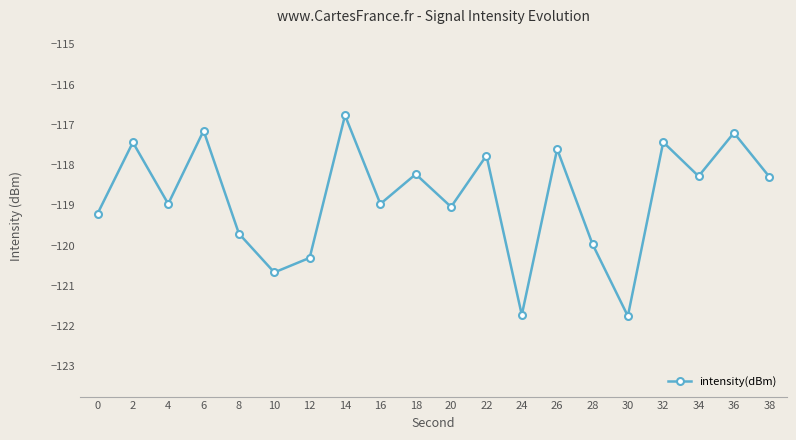

The chart shows a value of -117.8 at 22. True or false?

True